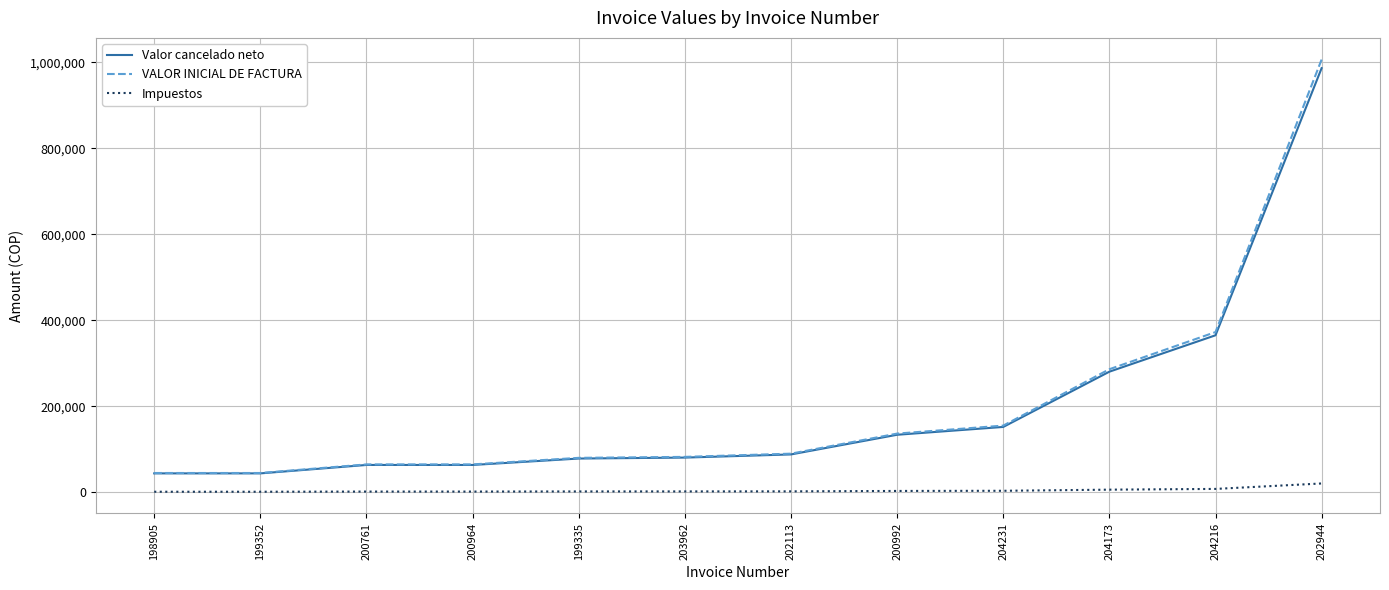

What are all the series names shown in the legend?

Valor cancelado neto, VALOR INICIAL DE FACTURA, Impuestos